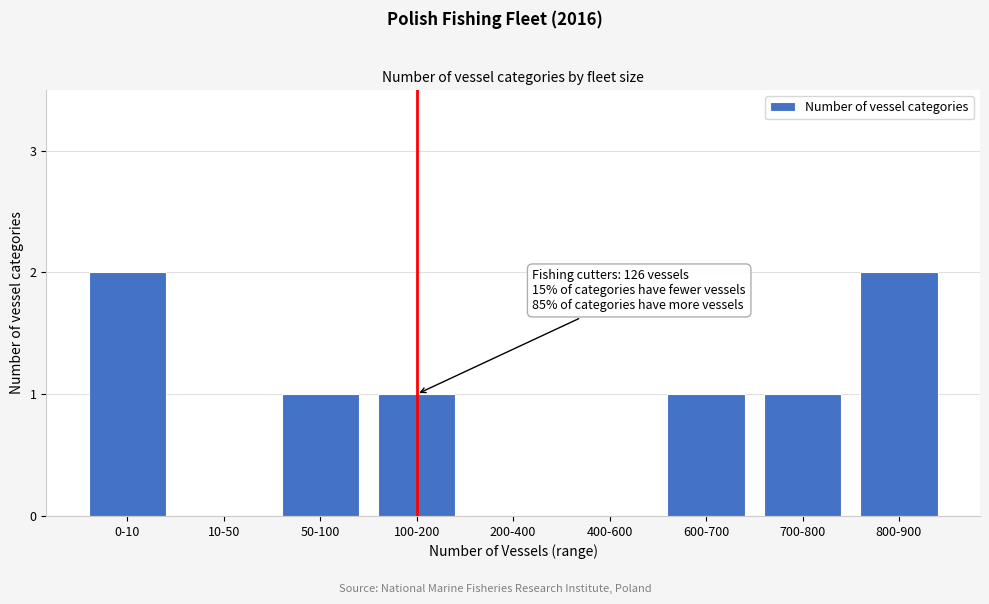

Reading left to right, list all the values displayed in this chart.

0-10=2	10-50=0	50-100=1	100-200=1	200-400=0	400-600=0	600-700=1	700-800=1	800-900=2